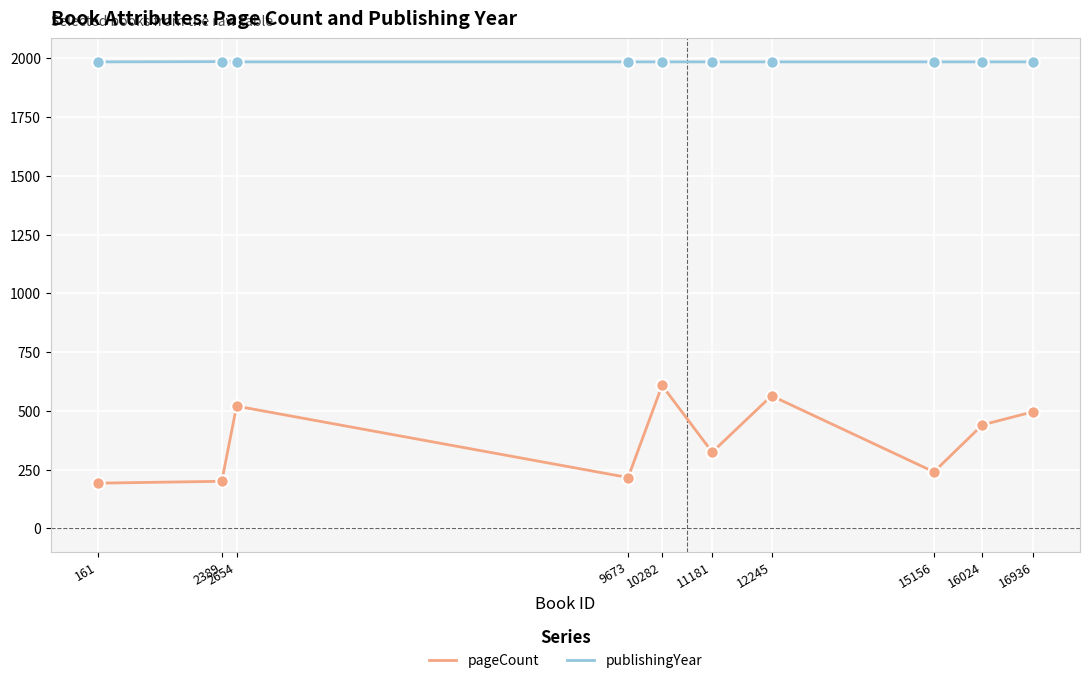

What are all the series names shown in the legend?

pageCount, publishingYear